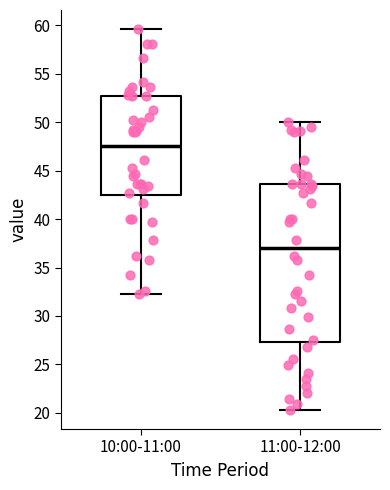

Which box is the tallest, from its lower edge to its upper edge?

11:00-12:00